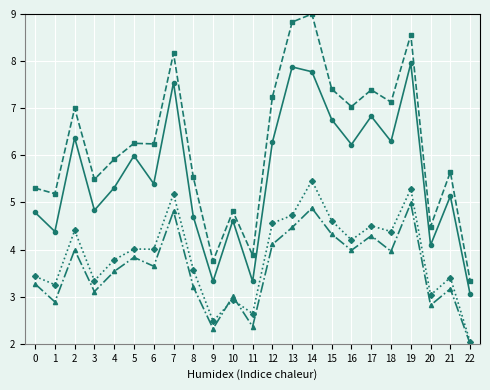

Which category has the highest value across all series?

14